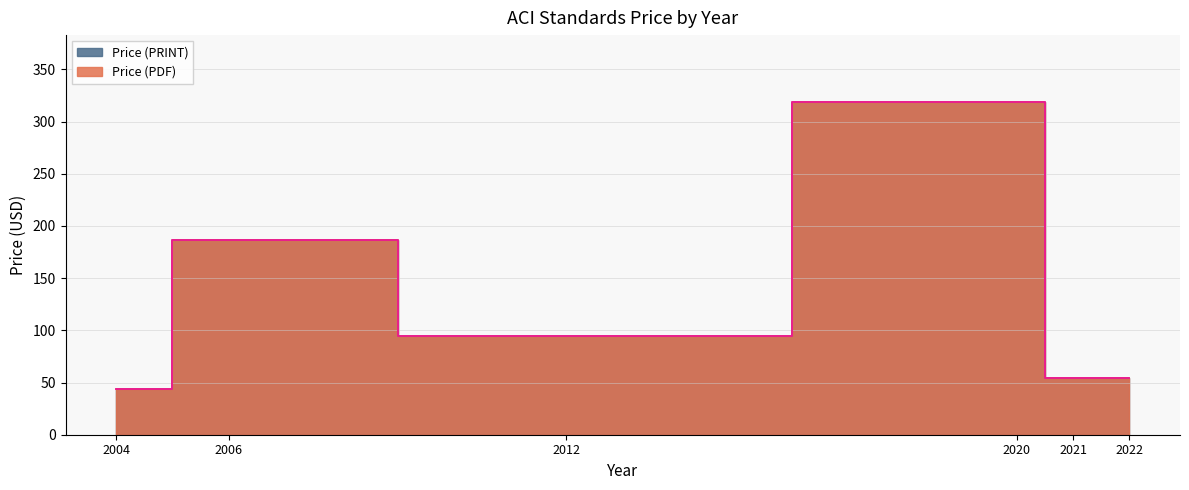

How many lines are shown in the chart?

2